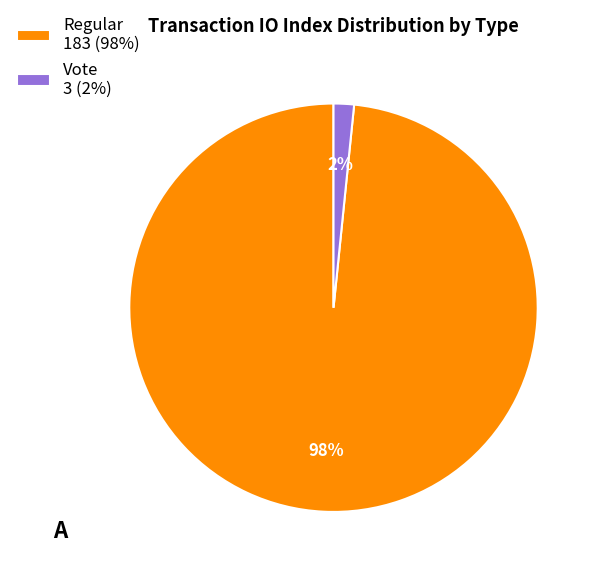

Which slice represents more than half of the pie?

Regular